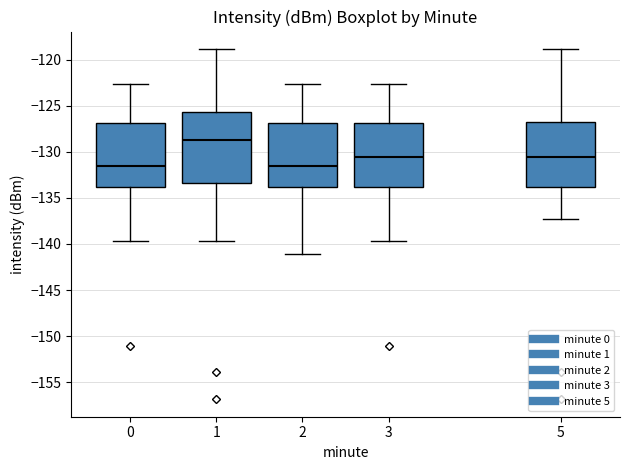

Reading left to right, read every box against the y-axis: the position of its median line, the range the box covers, and the ends of its whiskers. The values are not printed on the chart, so give them approximately, as read against the axis.

0: median -131.5, box -134.0 to -127.0, whiskers -139.5 to -122.5
1: median -128.5, box -133.5 to -125.5, whiskers -139.5 to -119.0
2: median -131.5, box -134.0 to -127.0, whiskers -141.0 to -122.5
3: median -130.5, box -134.0 to -127.0, whiskers -139.5 to -122.5
5: median -130.5, box -134.0 to -127.0, whiskers -137.5 to -119.0